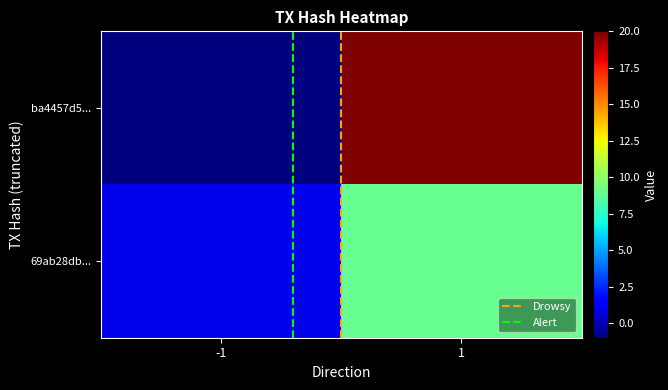

At how many categories does at least one series exceed 11?

1